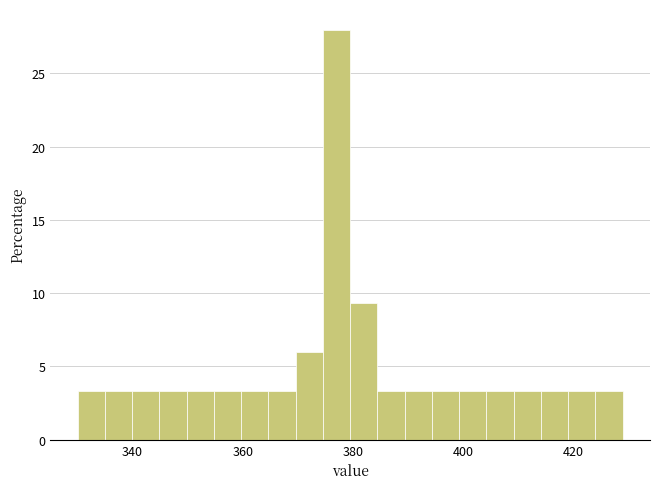

Read against the x-axis, roughly where is the centre of the tallest bar?

378